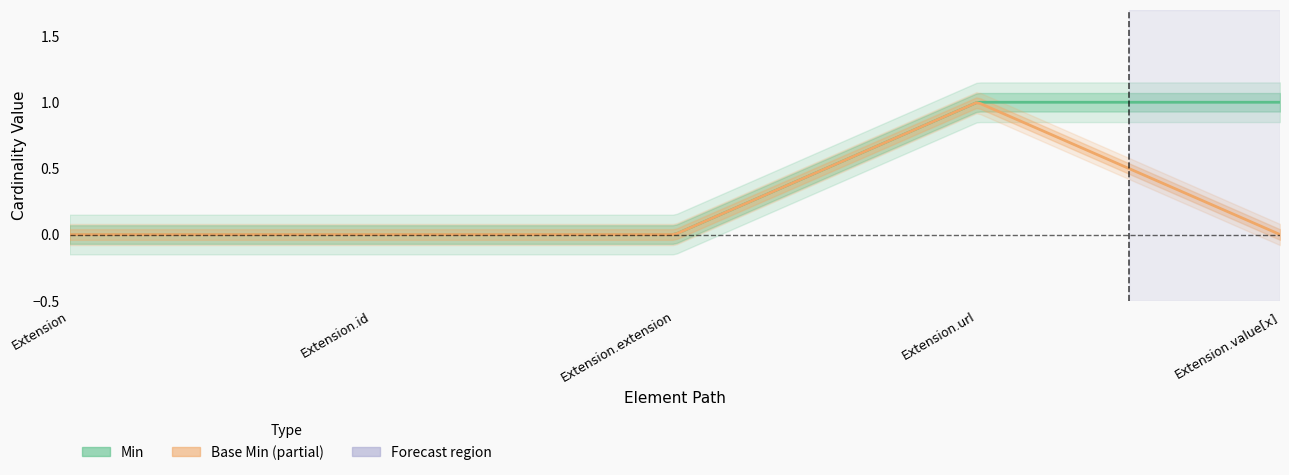

At which category does Base Min reach its first local peak?

Extension.url